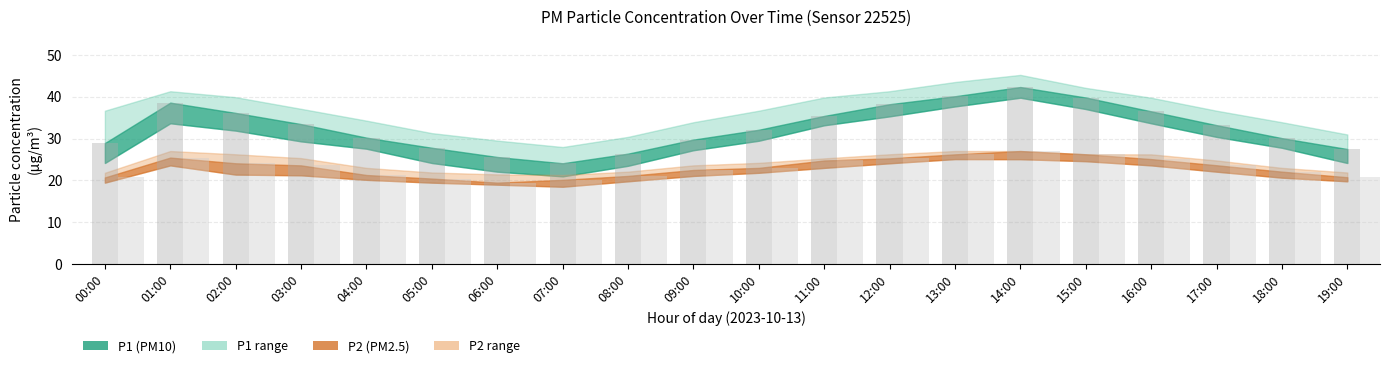

At which category is the sum across all series the highest?

14:00